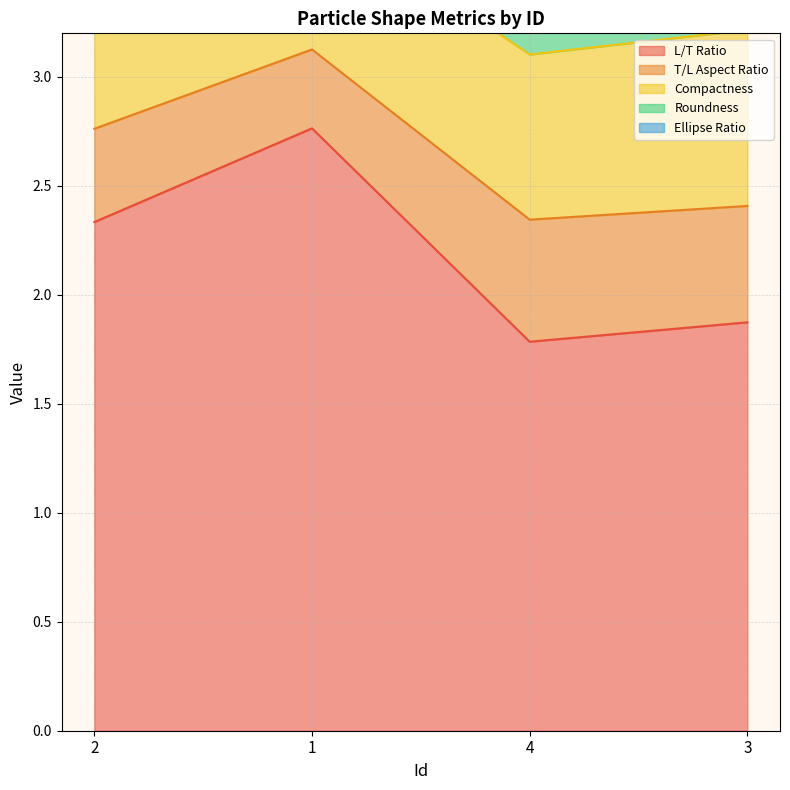

Between 1 and 3, which is larger?

1